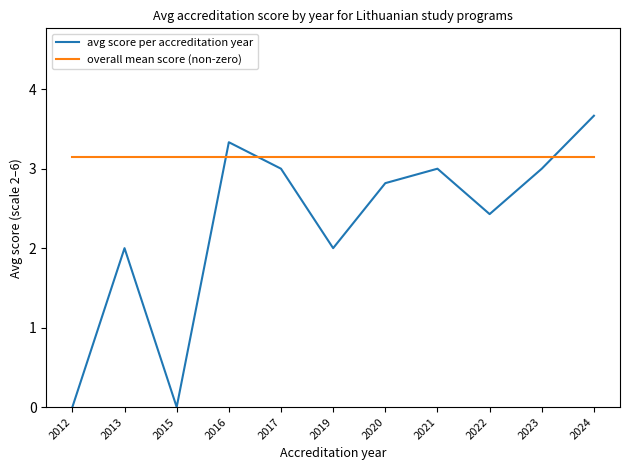

True or false: avg score per accreditation year has a value of 0.8 at 2016.

False